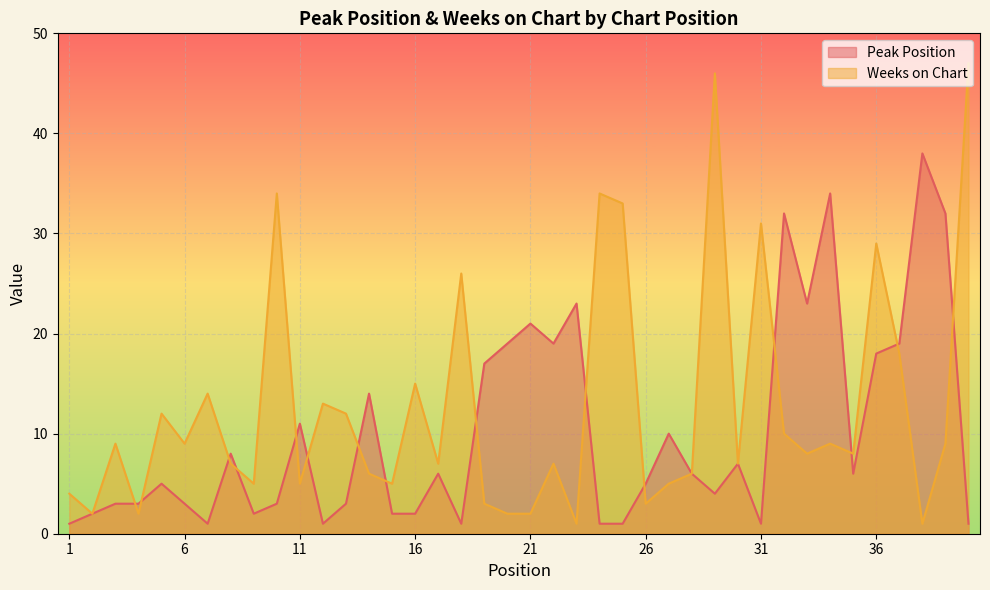

At which category does Weeks on Chart reach its first local peak?

3